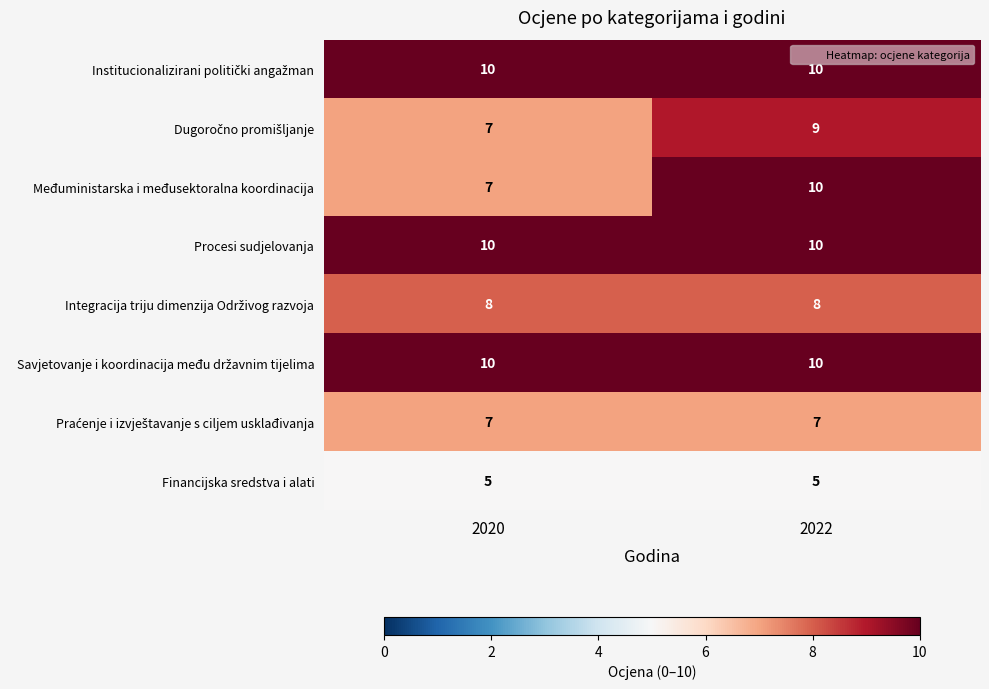

What is the total value across all series at 2020?

64